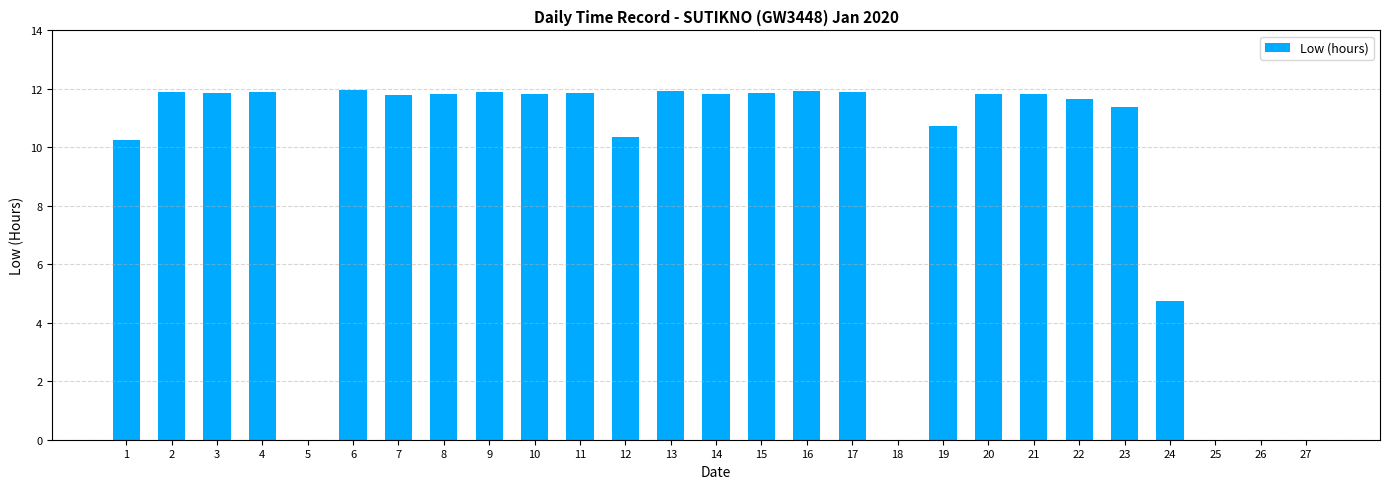

What is the greatest value displayed?

12.0